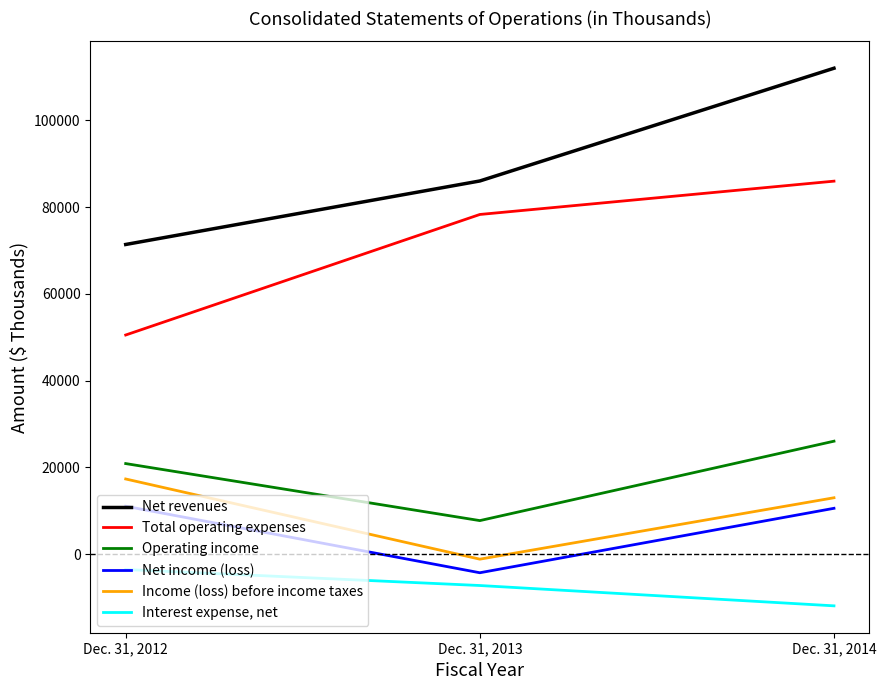

The value of Total operating expenses at Dec. 31, 2012 is 50501. True or false?

True